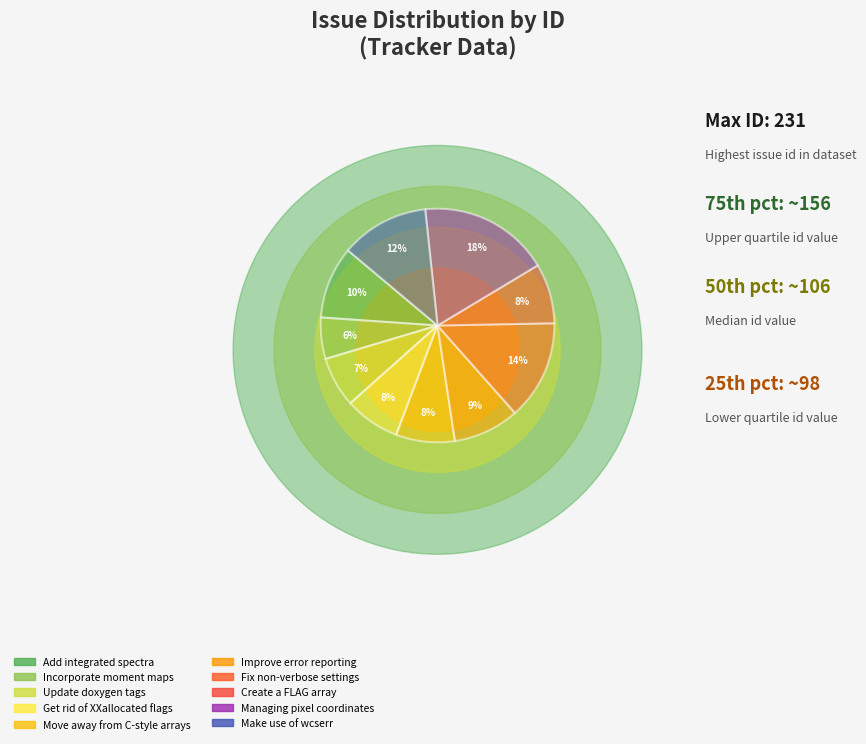

To the nearest percent, what is the combined percentage of Fix non-verbose settings and Get rid of XXallocated flags?

21%